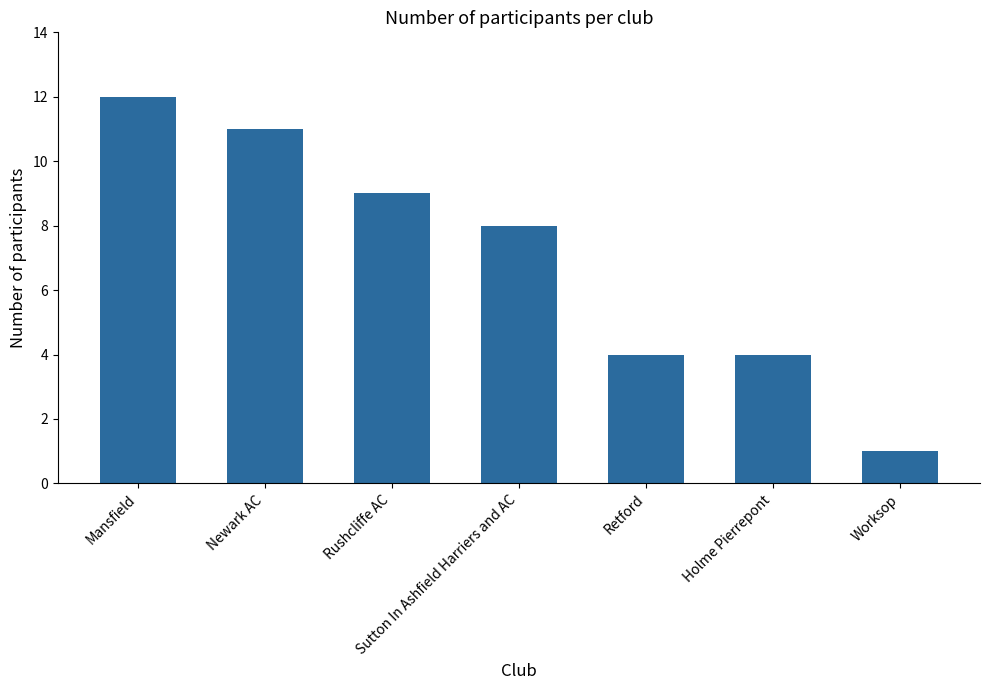

Reading right to left, list all the values displayed in this chart.

Worksop=1	Holme Pierrepont=4	Retford=4	Sutton In Ashfield Harriers and AC=8	Rushcliffe AC=9	Newark AC=11	Mansfield=12